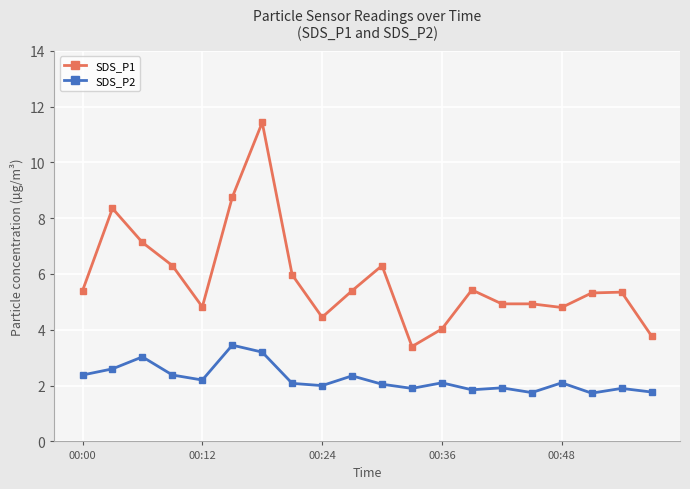

Which series has the largest total across all categories?

SDS_P1